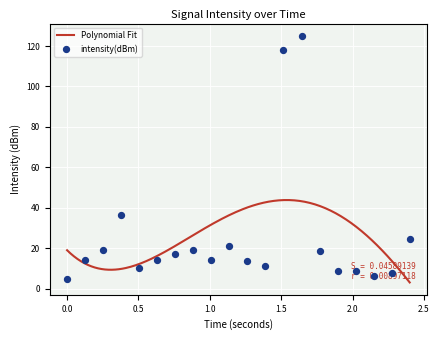

Approximately how many times larger is the value at 18 compared to 8?

2.0